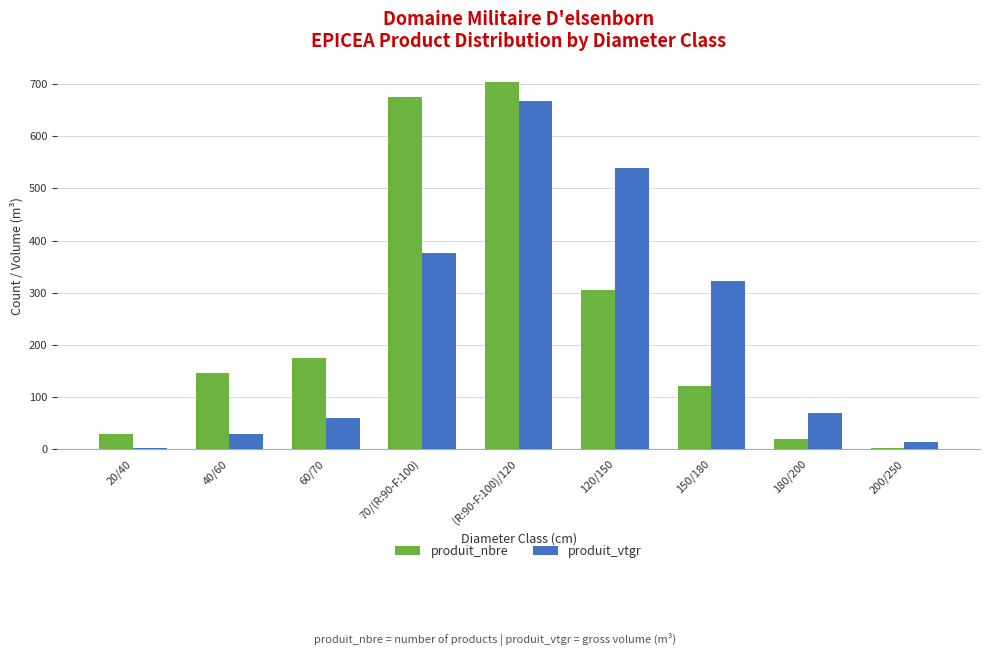

Reading left to right, what are all the values shown in this chart?

produit_nbre: 20/40=29.0	40/60=146.0	60/70=175.0	70/(R:90-F:100)=676.0	(R:90-F:100)/120=704.0	120/150=306.0	150/180=121.0	180/200=19.0	200/250=3.0
produit_vtgr: 20/40=2.1	40/60=28.4	60/70=59.9	70/(R:90-F:100)=377.0	(R:90-F:100)/120=667.9	120/150=538.3	150/180=322.6	180/200=68.3	200/250=13.6